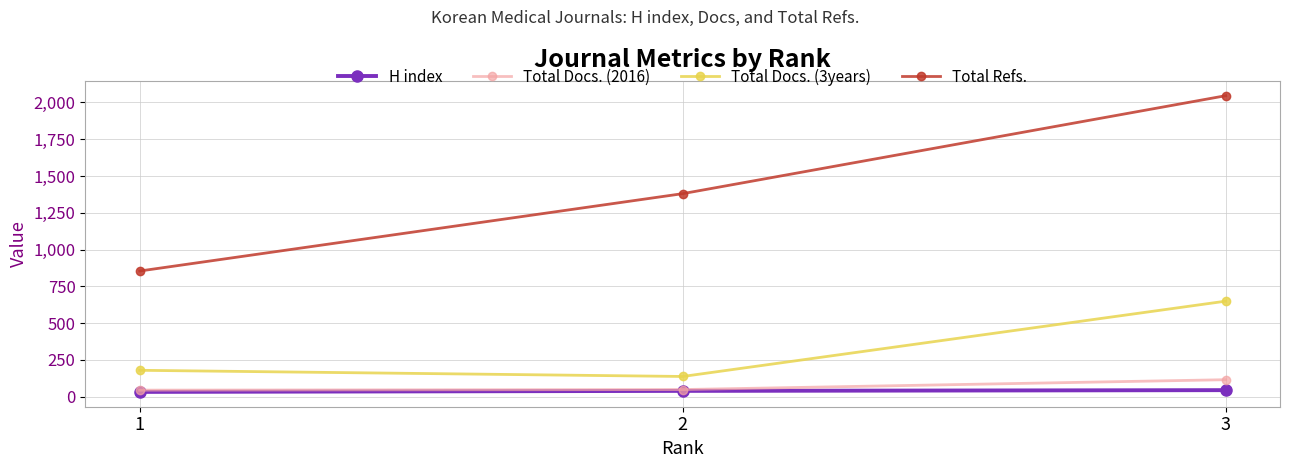

At which category is the sum across all series the highest?

3